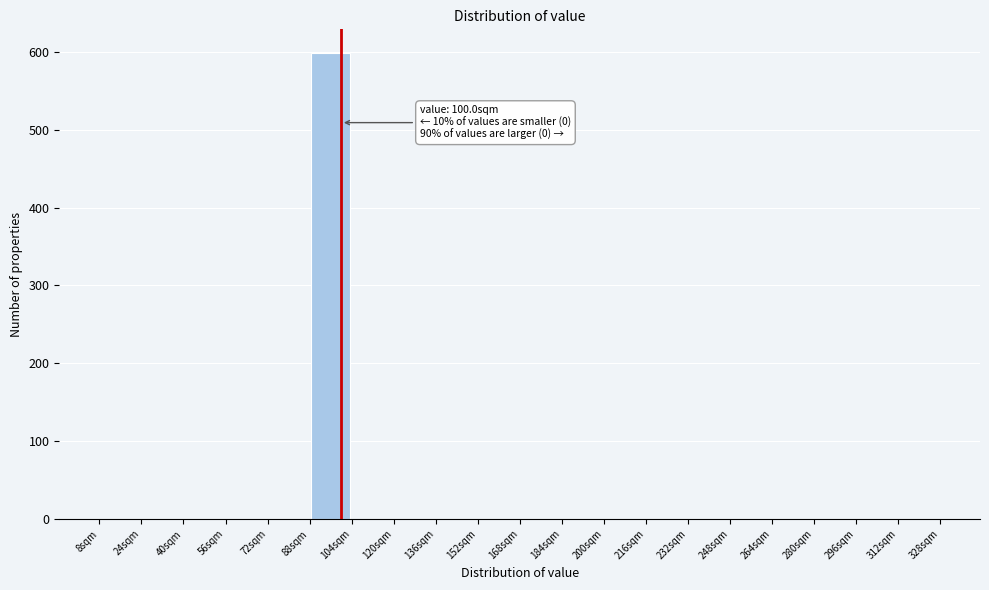

Which range on the x-axis has the tallest bar?

88 to 104